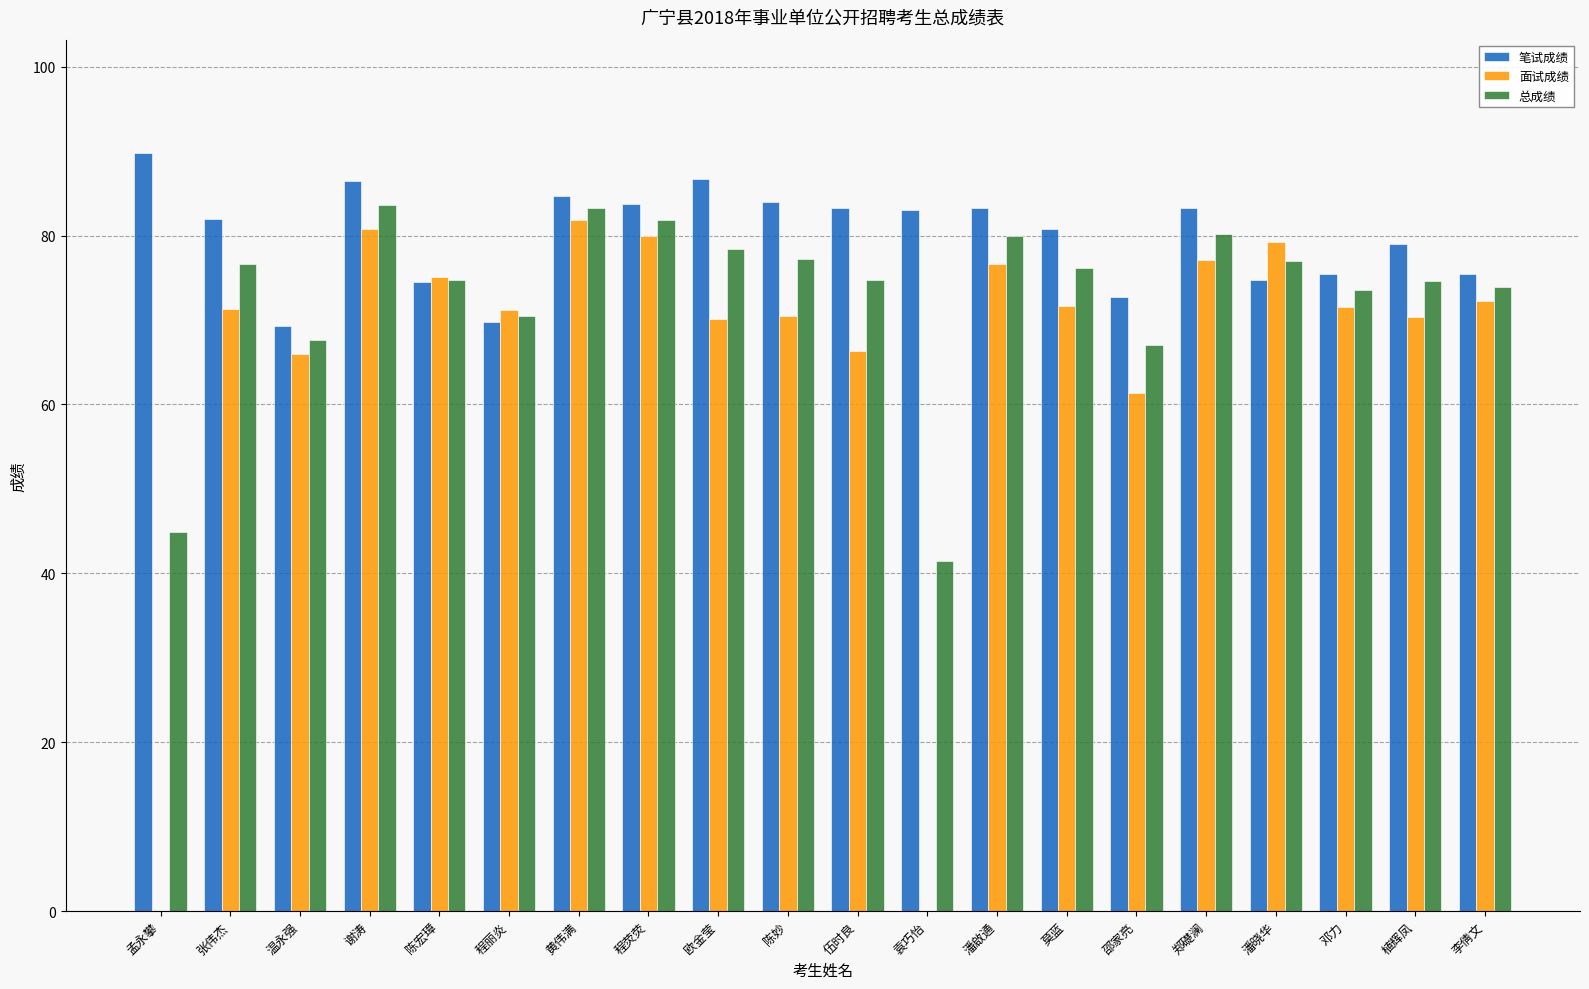

The 面试成绩 series shows 37.7 at 欧金莹. True or false?

False